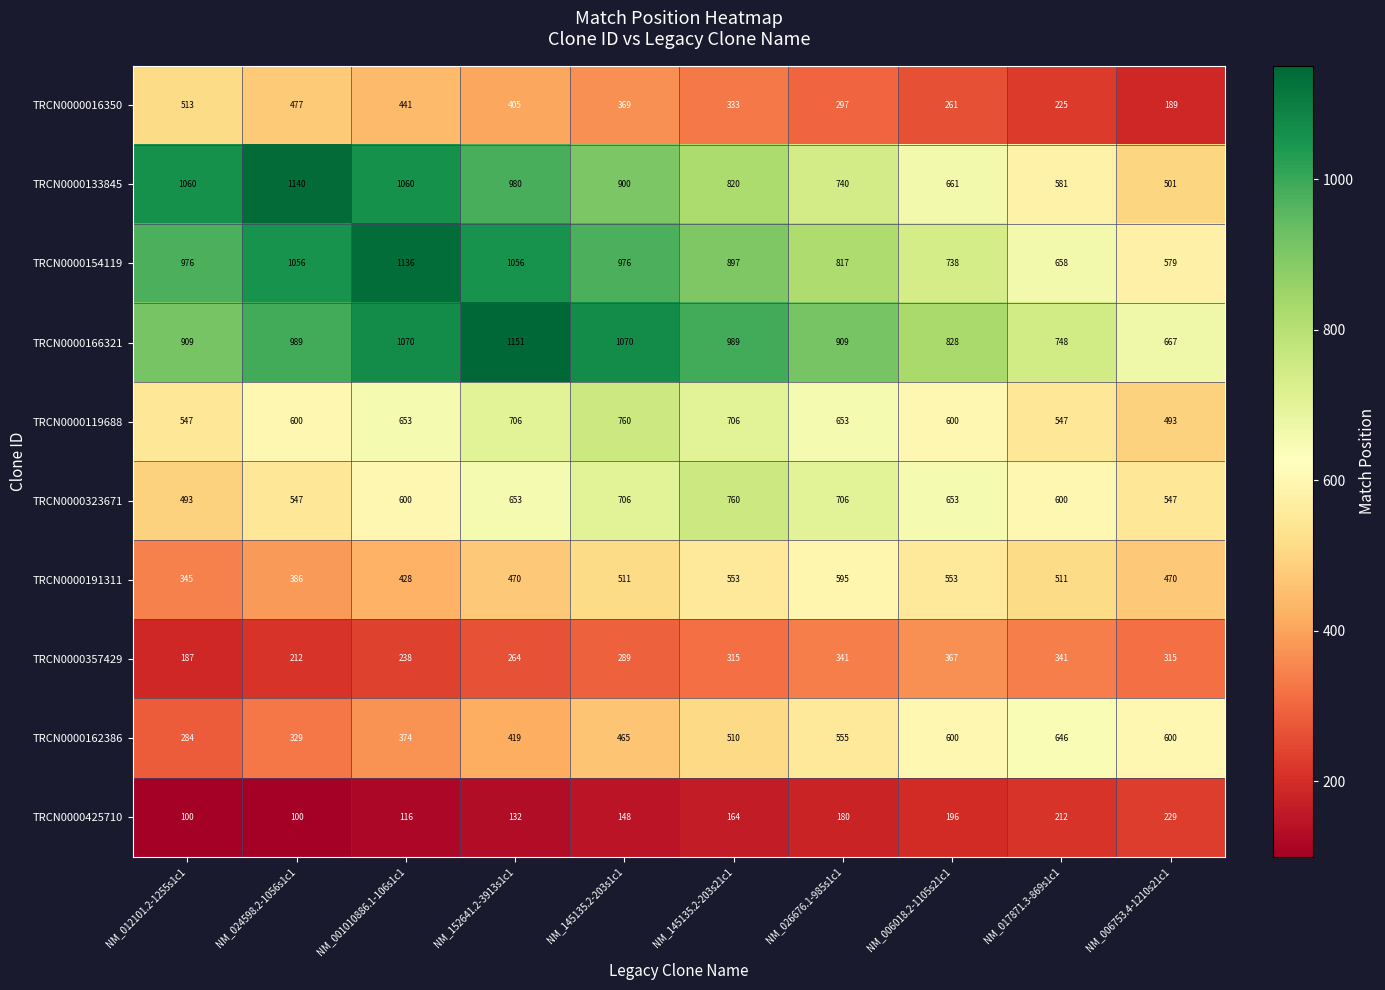

What is the total value across all series at NM_006753.4-1210s21c1?

4590